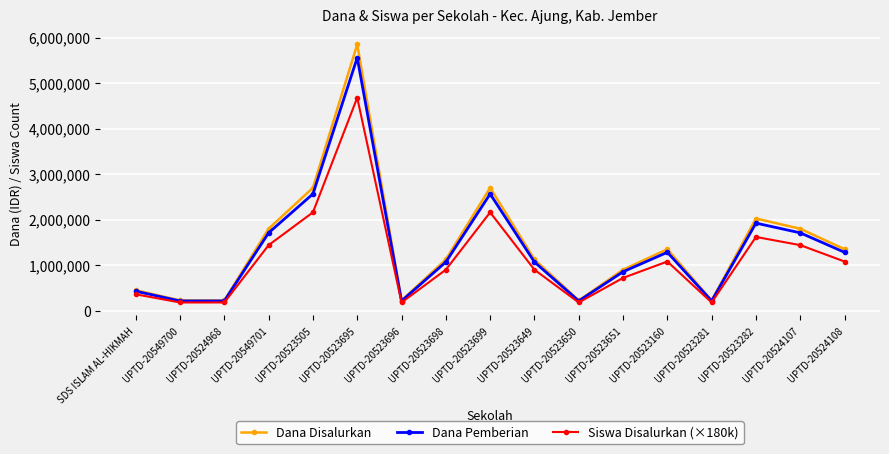

What is the spread (max minus min) of values at UPTD-20549701?

360000